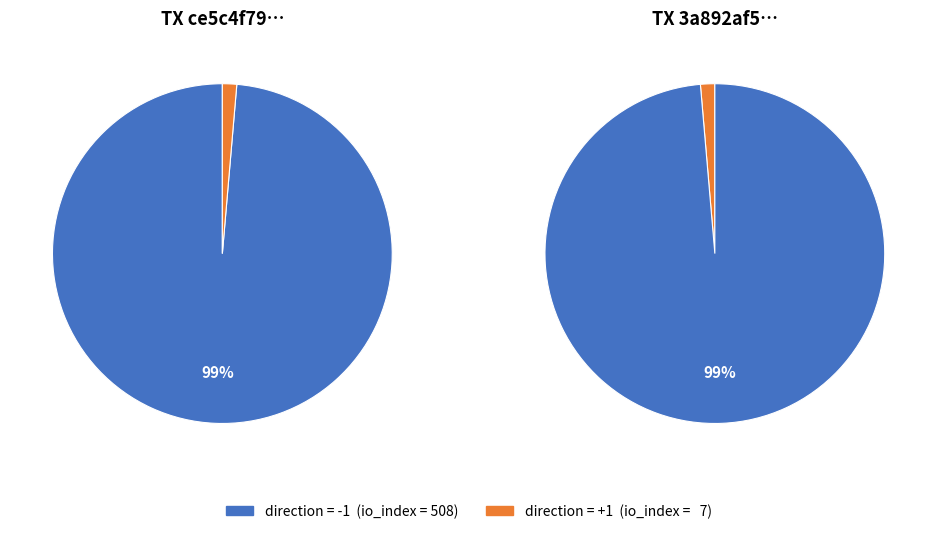

To the nearest percent, what is the difference between the largest and smallest slice percentages?

97%